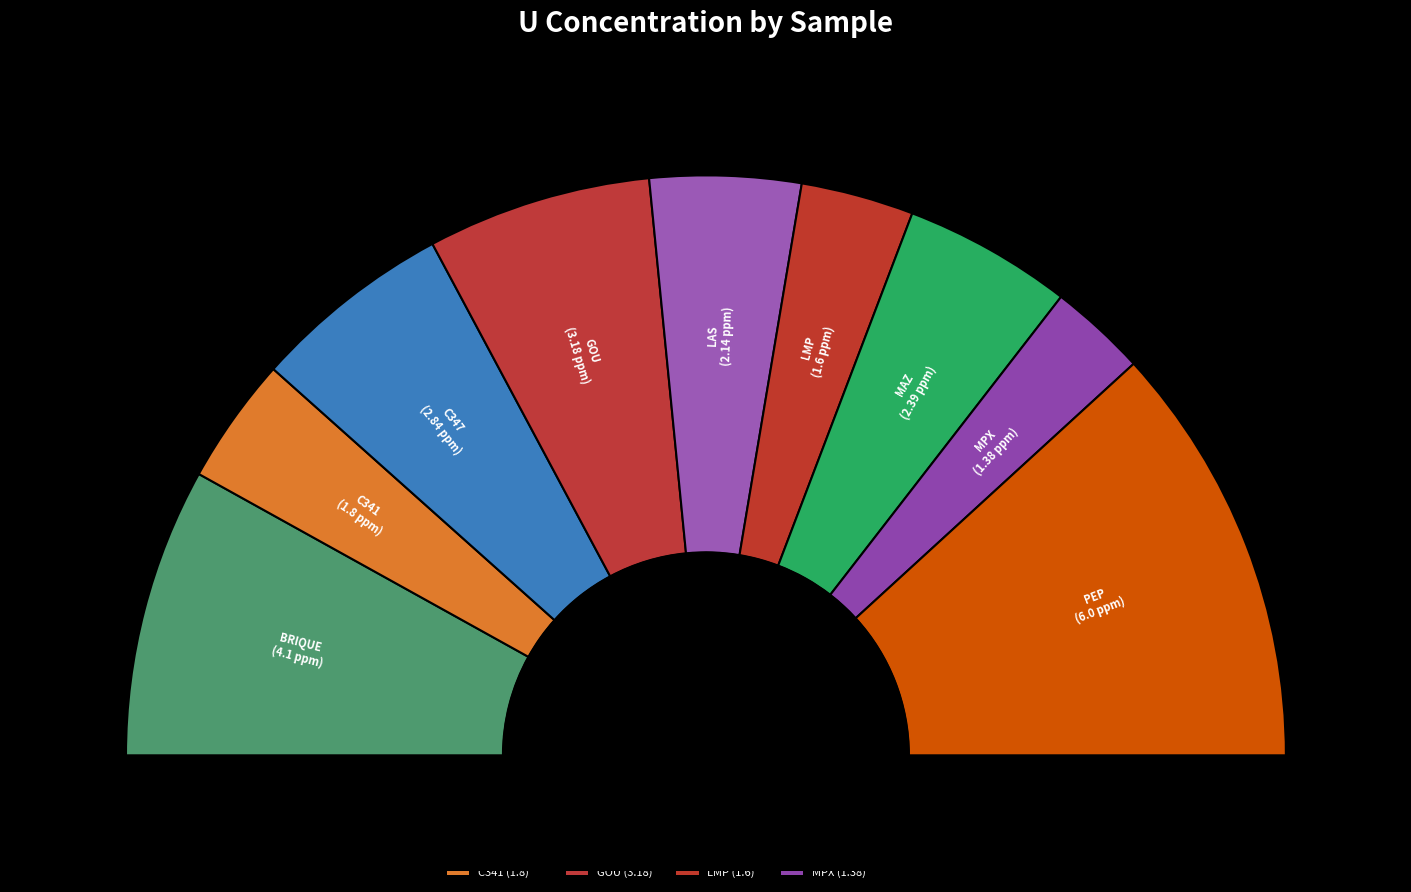

To the nearest percent, what portion does PEP represent?

24%